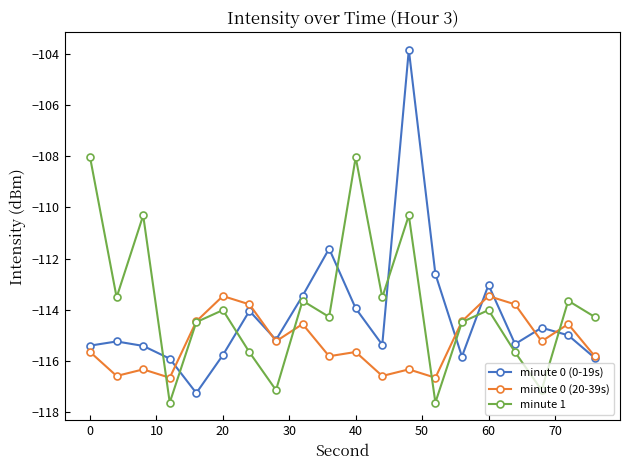

What is the average value of the minute 0 (0-19s) series?

-114.2